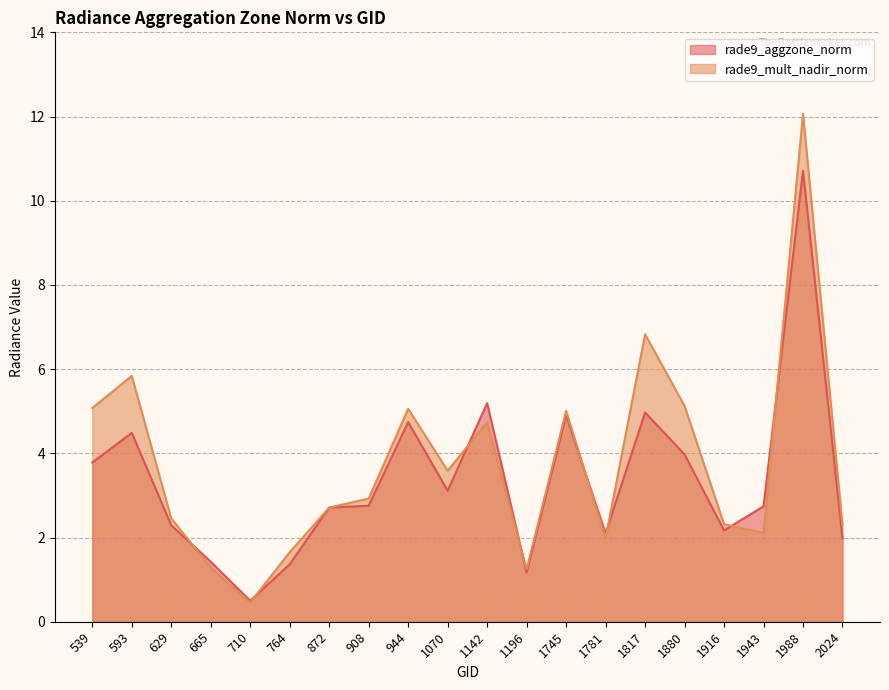

List the series in order of their overall mean, highest first.

rade9_mult_nadir_norm, rade9_aggzone_norm